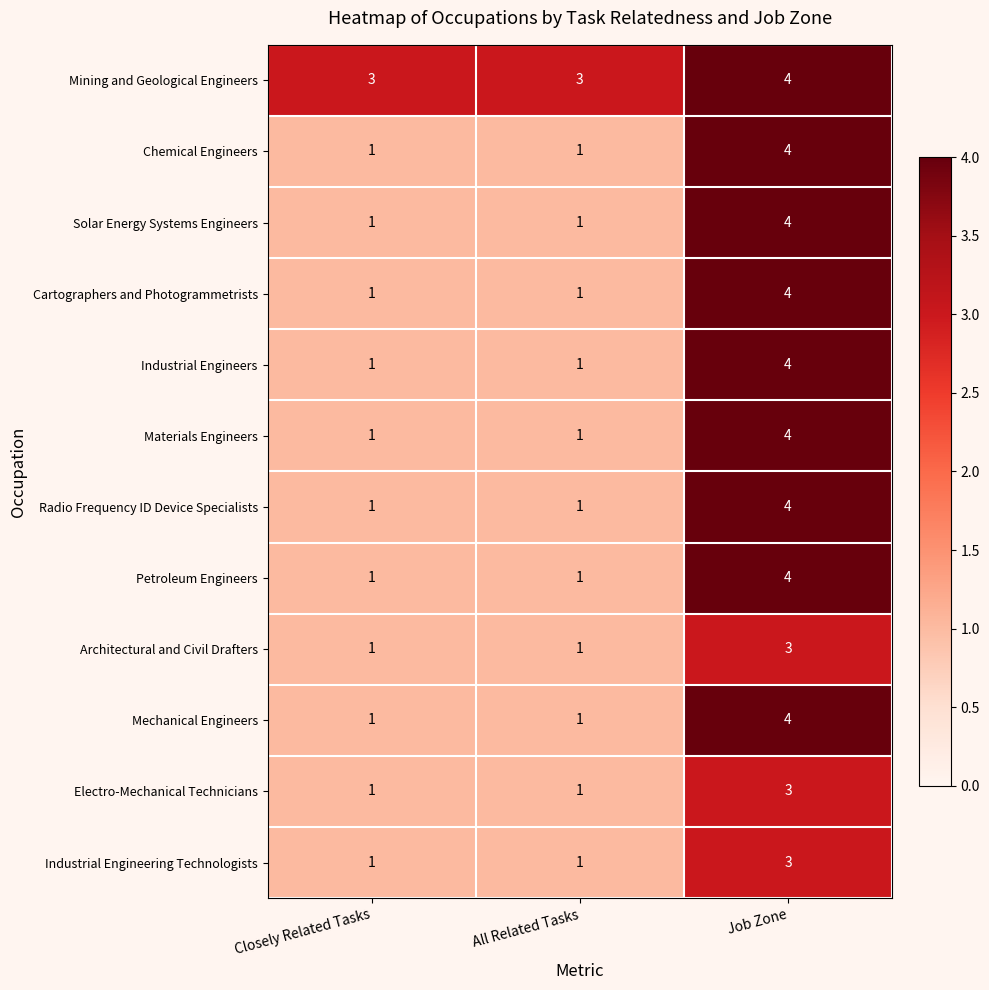

The Electro-Mechanical Technicians series shows 1 at Job Zone. True or false?

False